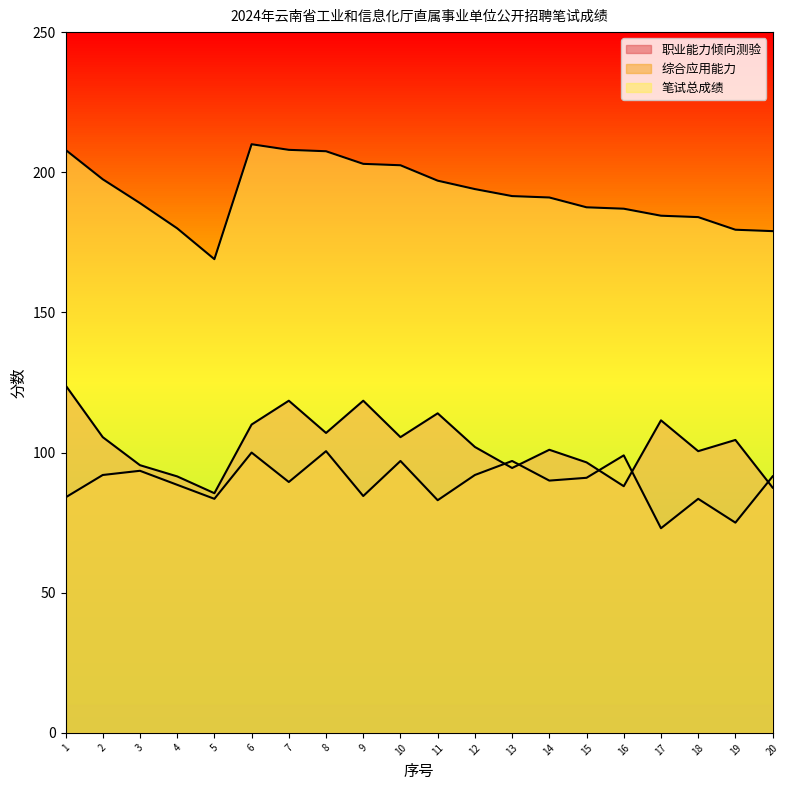

What is the difference between the 职业能力倾向测验 values at 15 and 6?

13.5